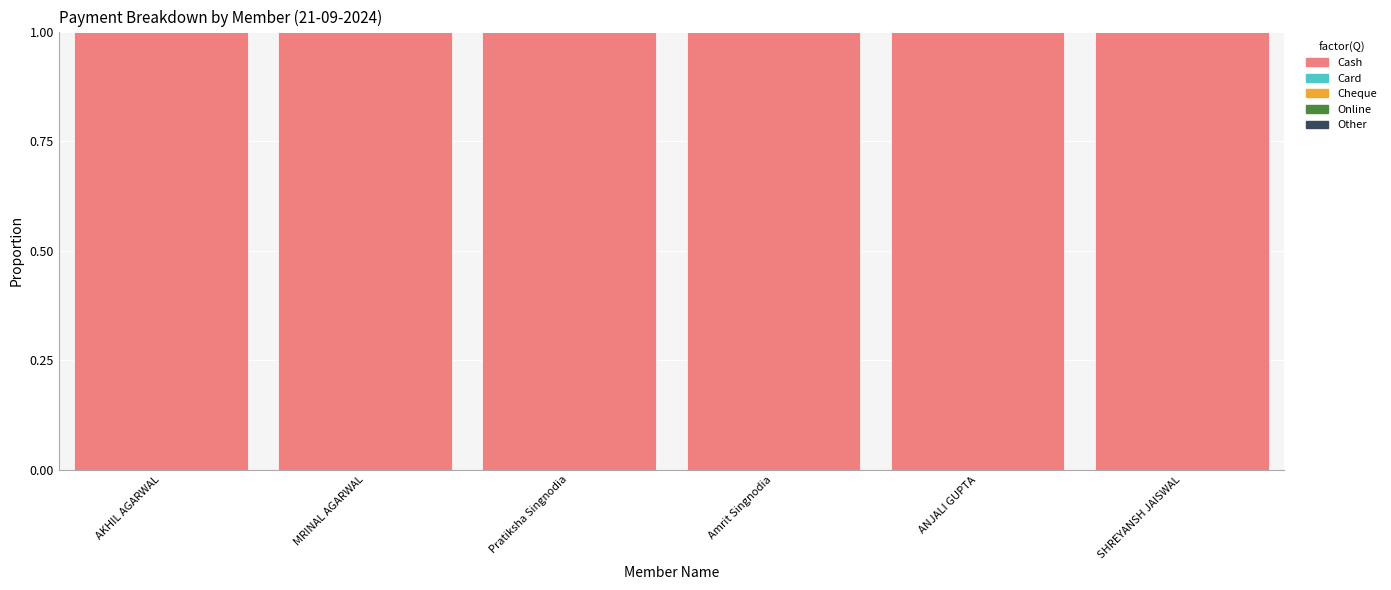

List the labels in order of Online value, smallest first.

AKHIL AGARWAL, MRINAL AGARWAL, Pratiksha Singnodia, Amrit Singnodia, ANJALI GUPTA, SHREYANSH JAISWAL